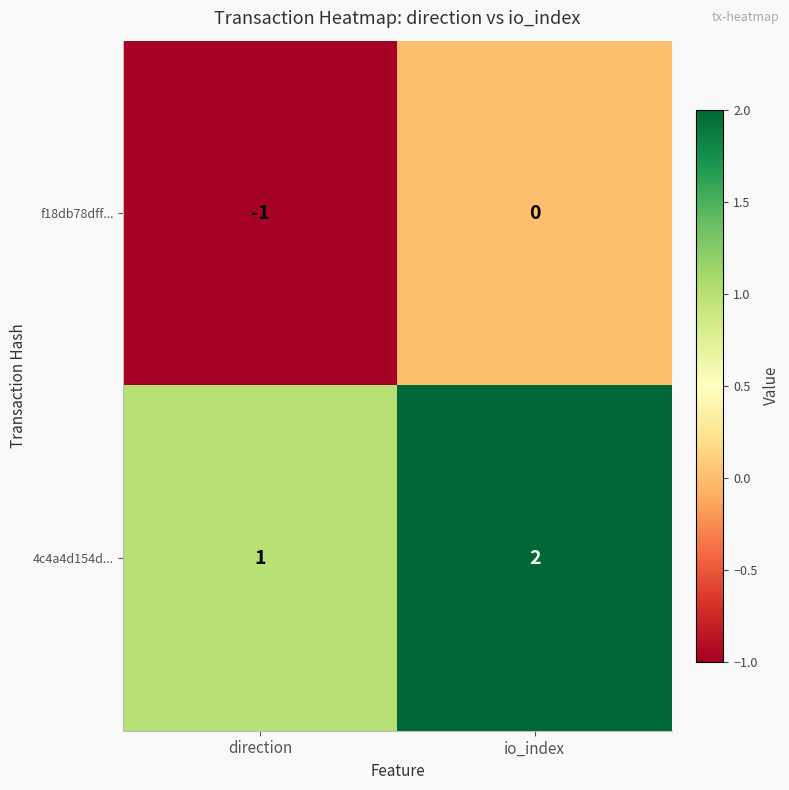

What is the sum of all 4c4a4d154d... values?

3